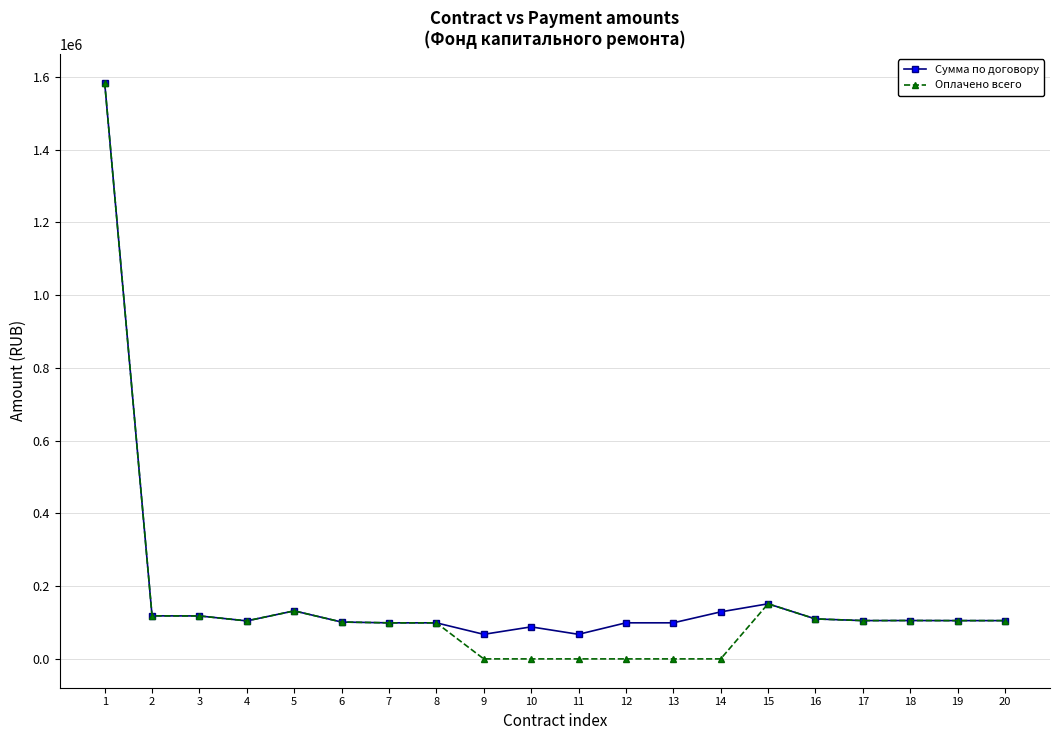

True or false: Оплачено всего has more than 1 points higher than both neighbors.

True